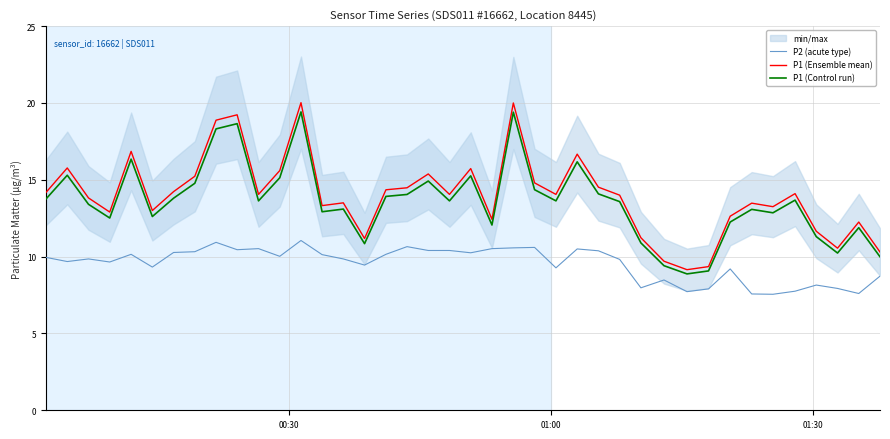

What is the maximum value shown in the chart?

20.0